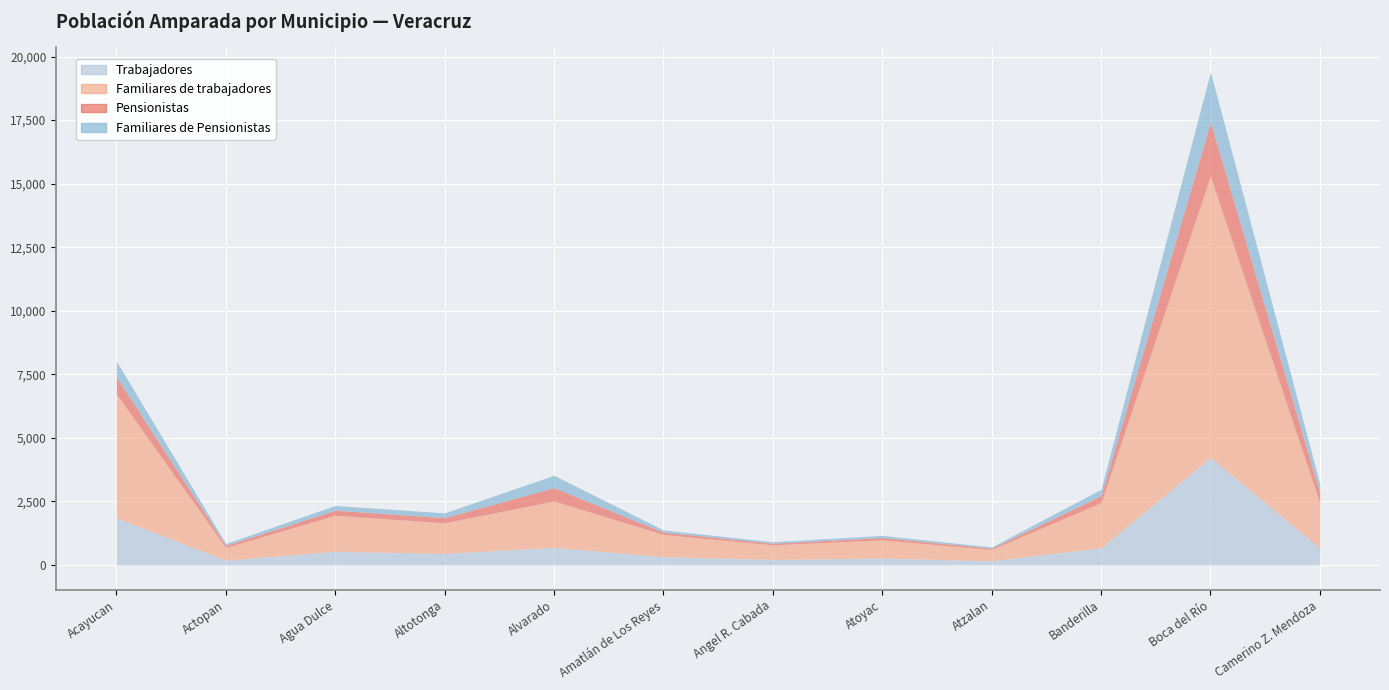

True or false: Pensionistas has a value of 270 at Banderilla.

True